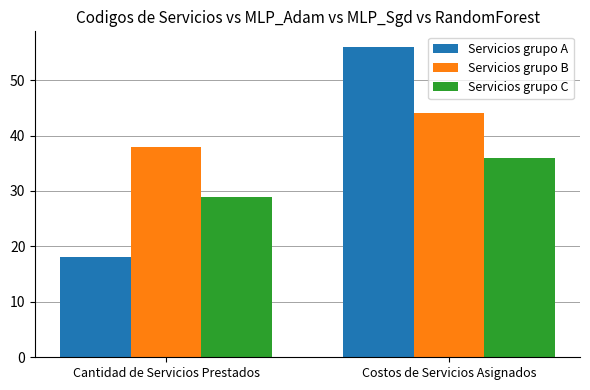

At which label does Servicios grupo B reach its minimum?

Cantidad de Servicios Prestados